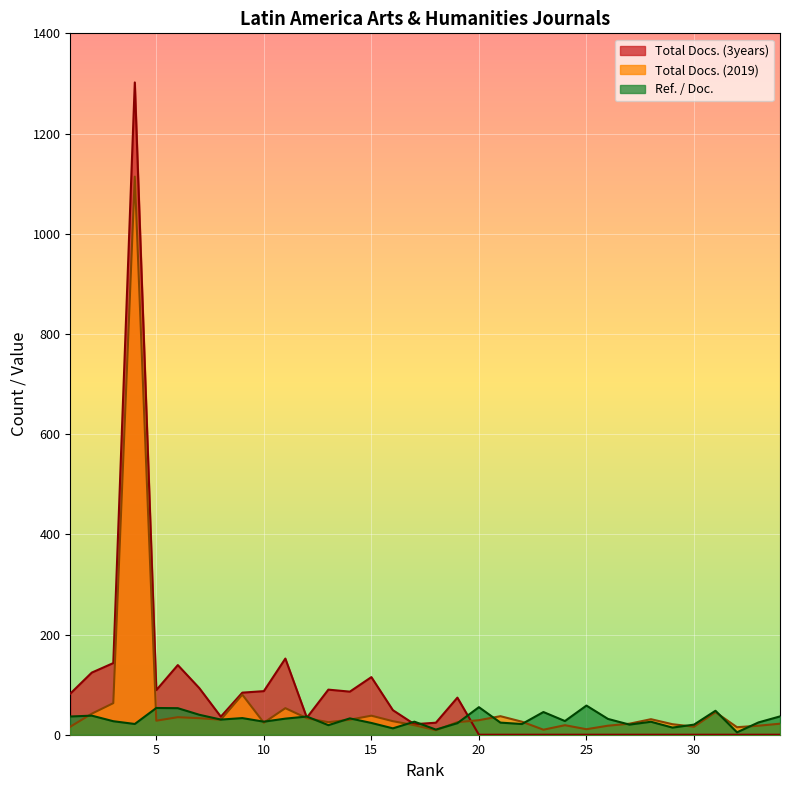

Reading right to left, transcribe all the data shown in this chart.

Total Docs. (3years): 0.0	0.0	0.0	0.0	0.0	0.0	0.0	0.0	0.0	0.0	0.0	0.0	0.0	0.0	0.0	74.0	24.0	21.0	49.0	115.0	86.0	90.0	34.0	152.0	87.0	84.0	36.0	93.0	139.0	89.0	1302.0	143.0	124.0	82.0
Total Docs. (2019): 22.0	18.0	15.0	45.0	16.0	21.0	31.0	22.0	18.0	11.0	19.0	10.0	26.0	37.0	29.0	25.0	9.0	19.0	27.0	38.0	30.0	25.0	33.0	53.0	24.0	80.0	30.0	33.0	35.0	28.0	1114.0	63.0	42.0	16.0
Ref. / Doc.: 36.5	24.6	4.8	47.8	20.1	14.2	25.9	20.2	31.6	58.2	27.3	45.3	21.4	24.2	55.0	23.0	10.2	26.1	12.7	23.5	32.6	19.1	36.3	32.1	26.0	33.2	30.2	39.8	53.0	53.4	21.4	26.9	38.1	36.4